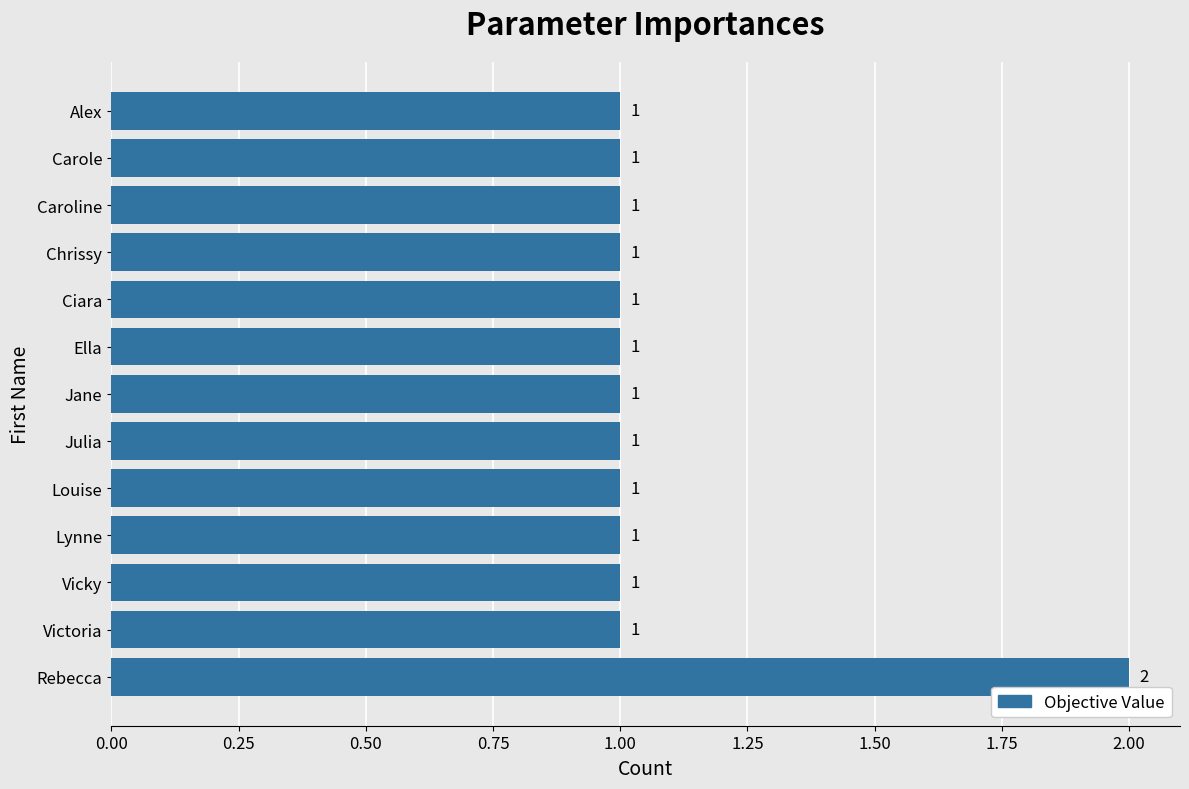

What is the sum of all values?

14